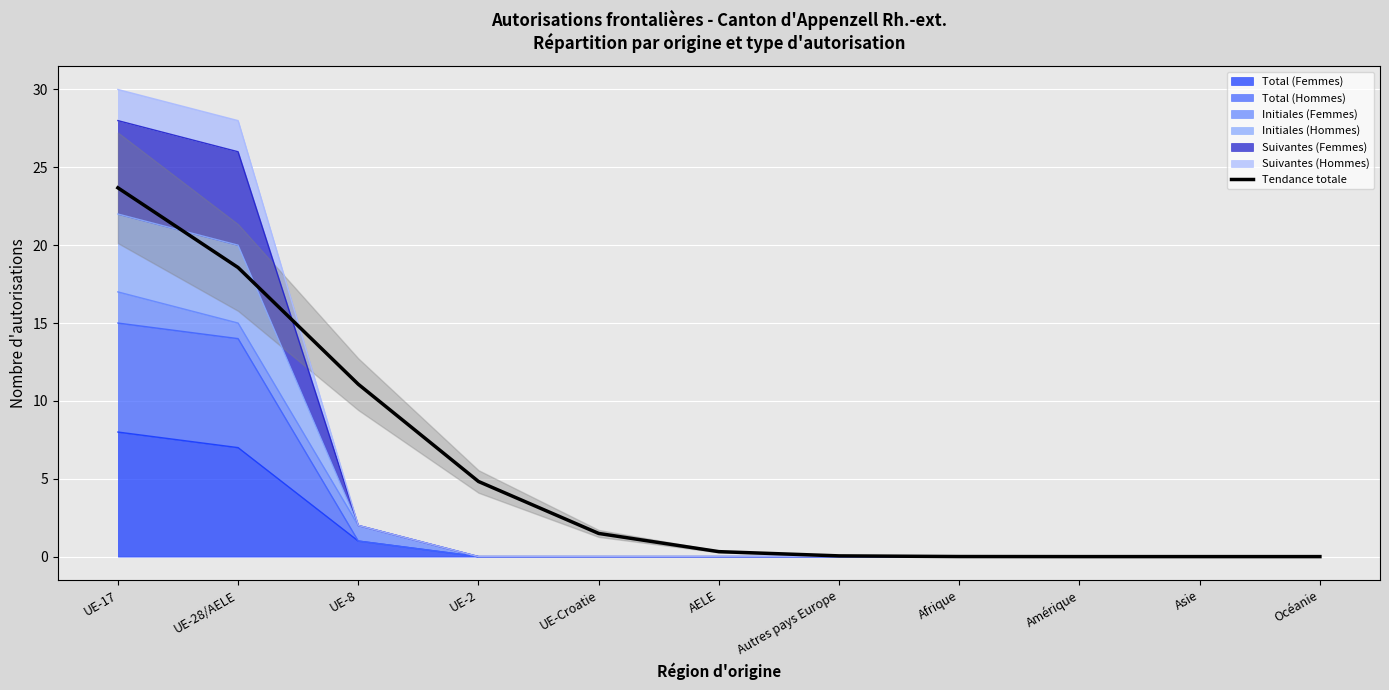

How many lines are shown in the chart?

1